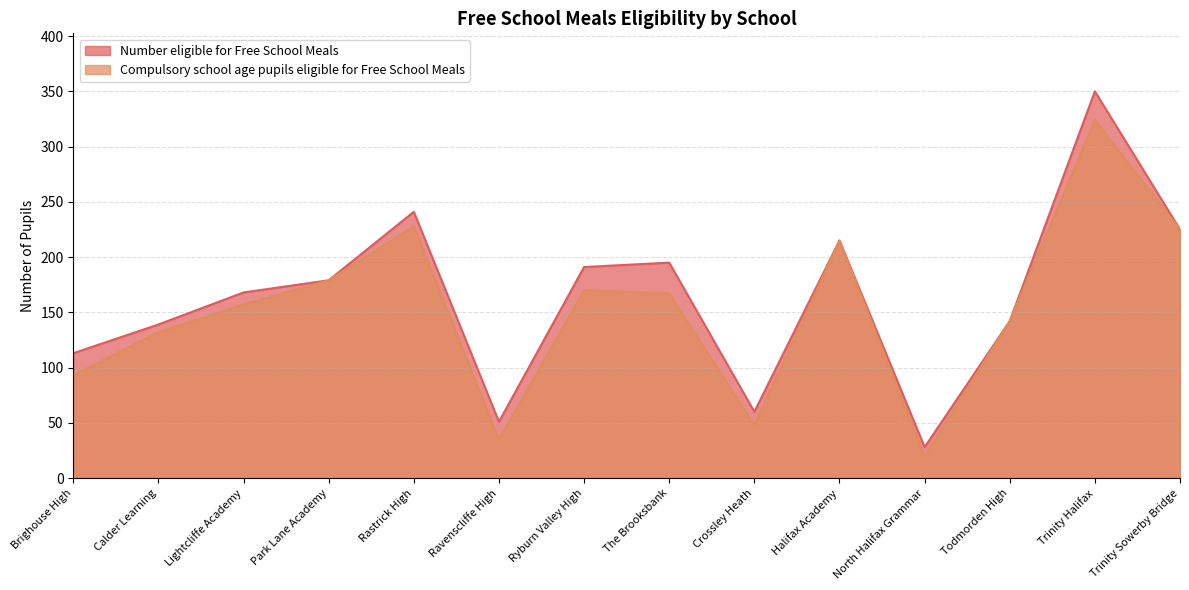

What are all the series names shown in the legend?

Number eligible for Free School Meals, Compulsory school age pupils eligible for Free School Meals